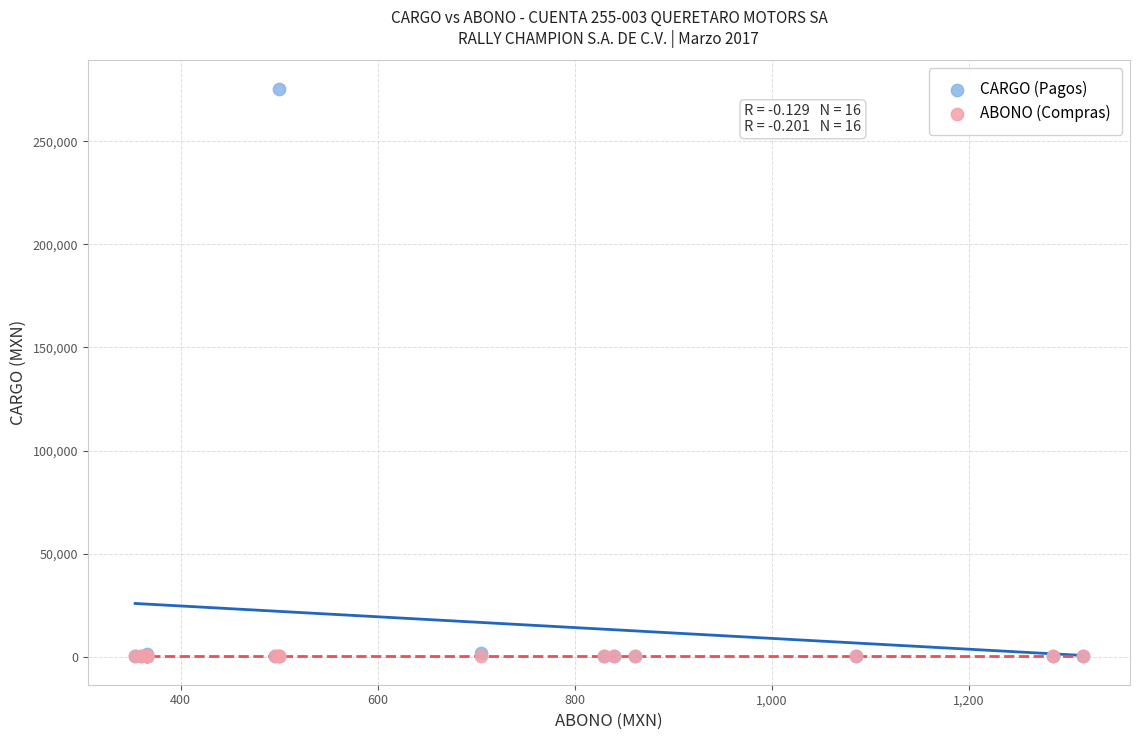

What are all the series names shown in the legend?

CARGO (Pagos), ABONO (Compras)